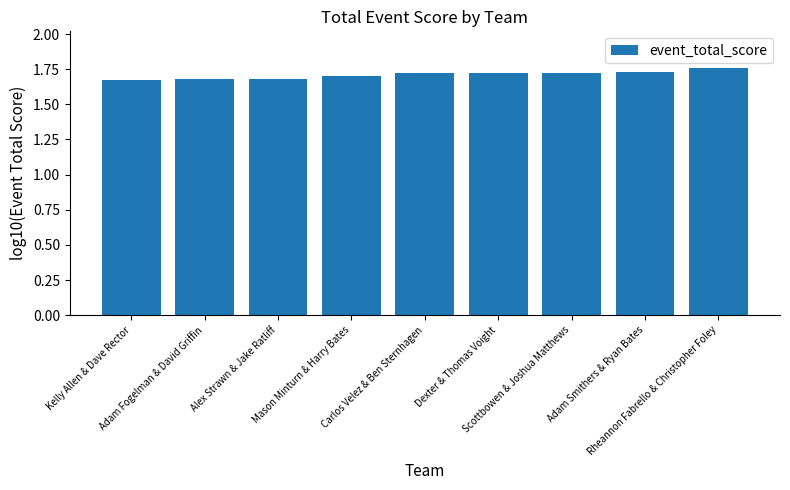

Count the values in the range 1 to 2.

9